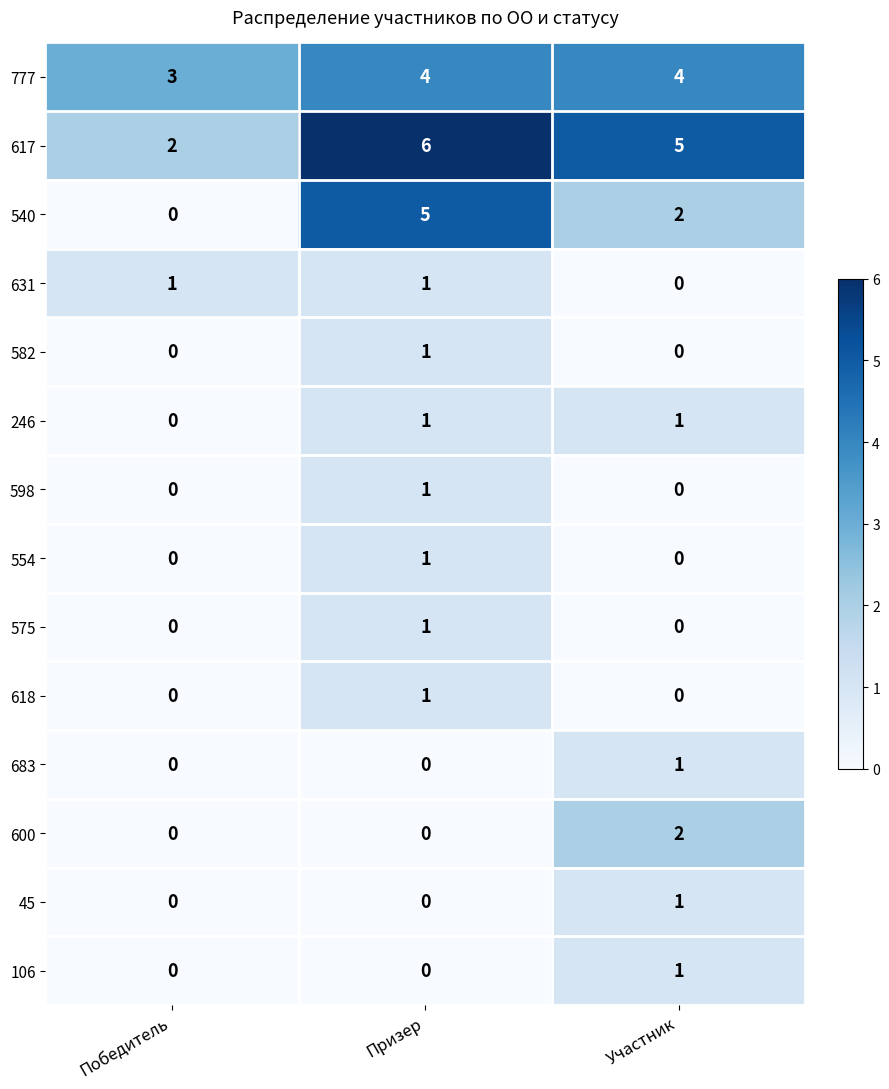

How many positive values does the 575 series have?

1